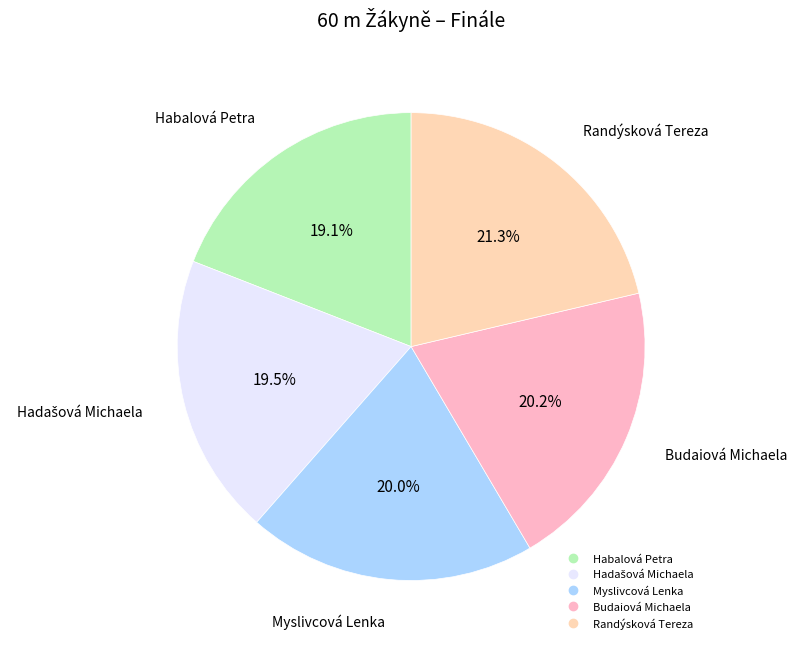

How many slices are in this pie chart?

5